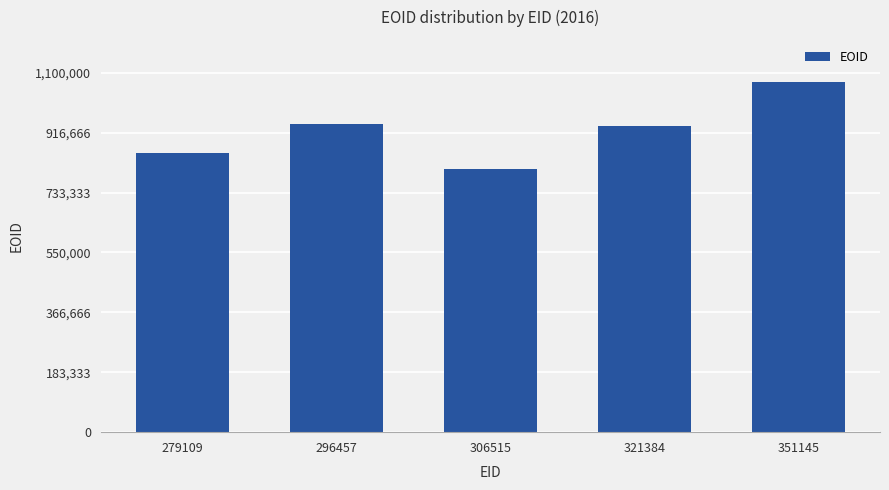

Is it true that the value at 279109 is 369827?

False